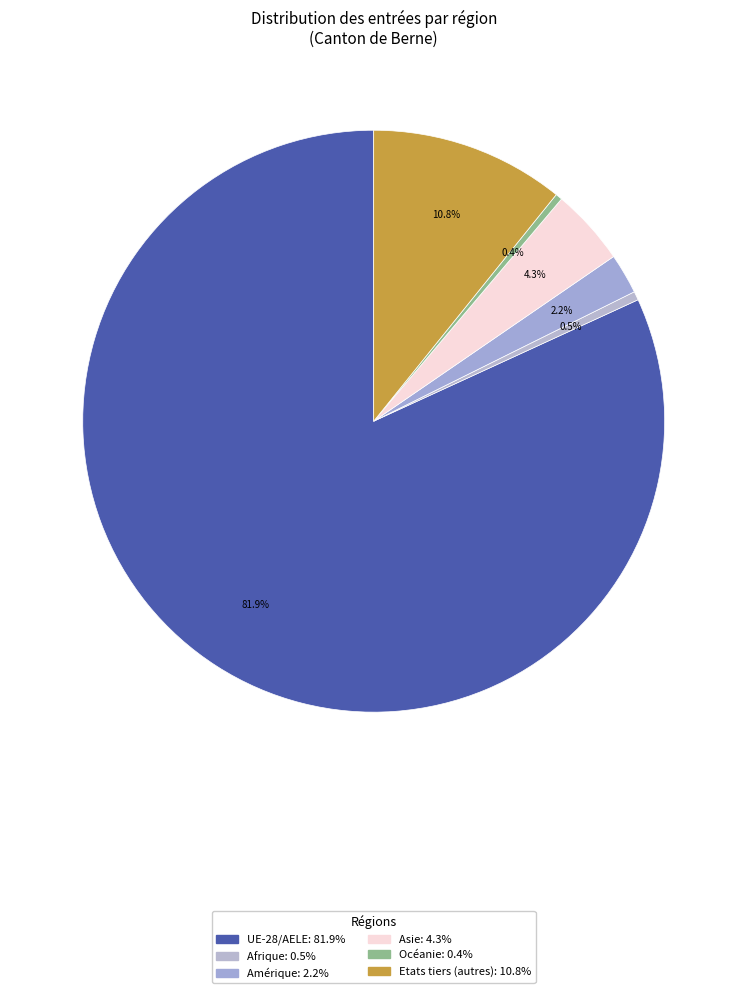

Which slice represents more than half of the pie?

UE-28/AELE